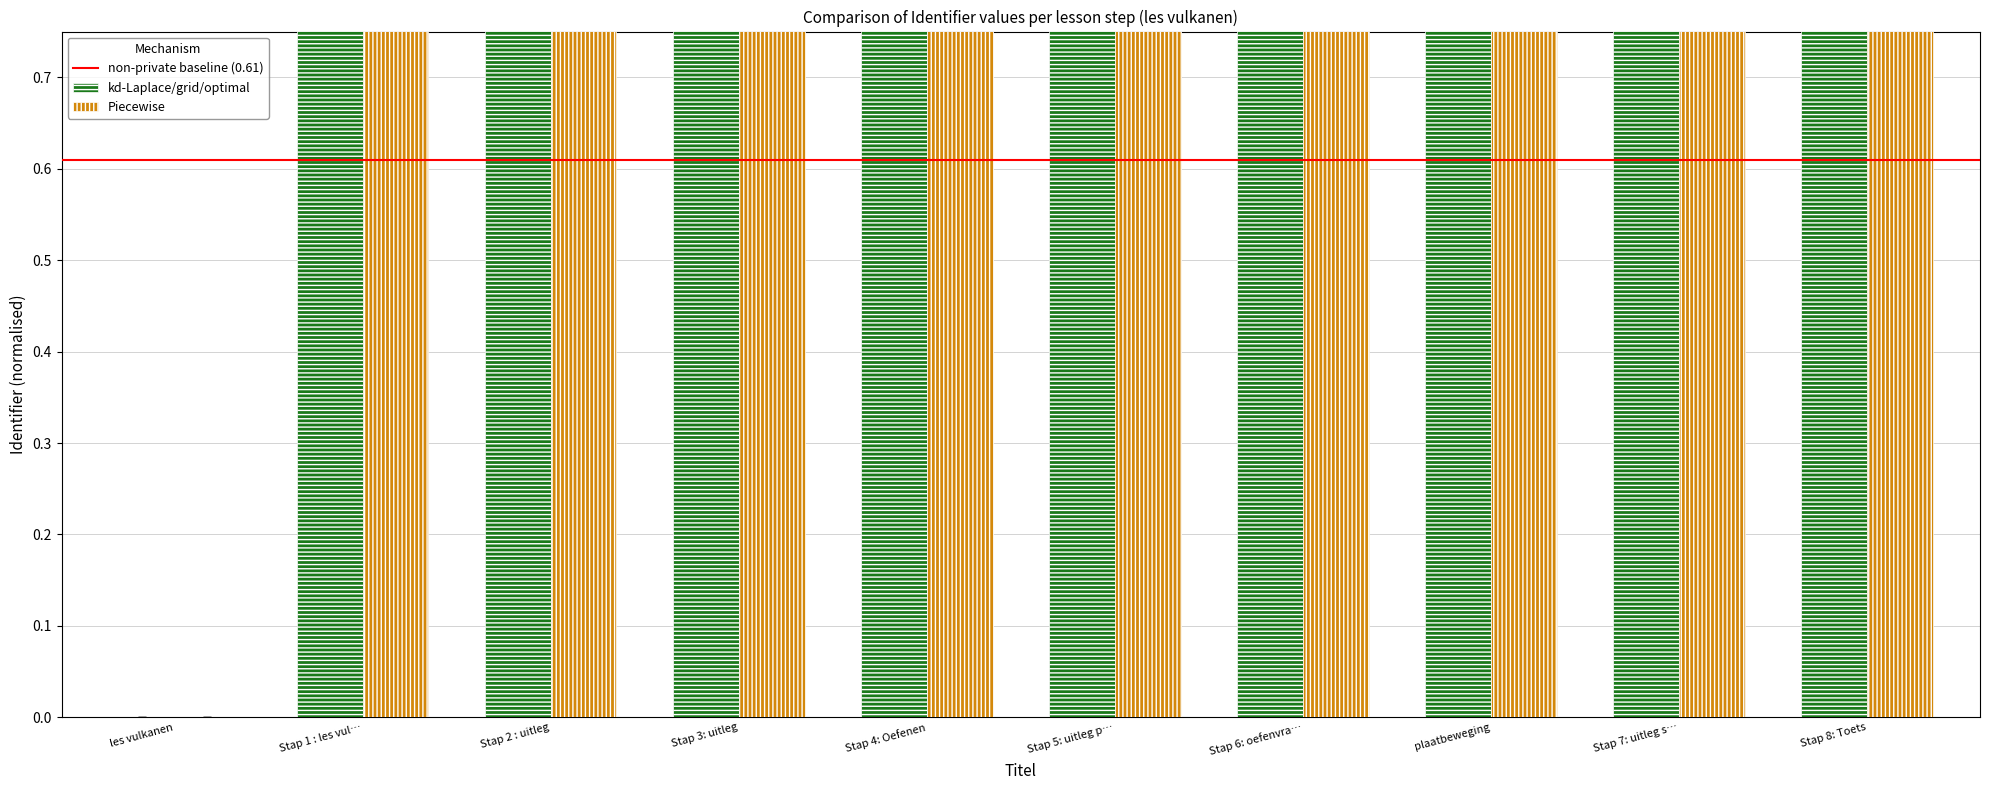

What is the highest value of the Piecewise series?

1.1